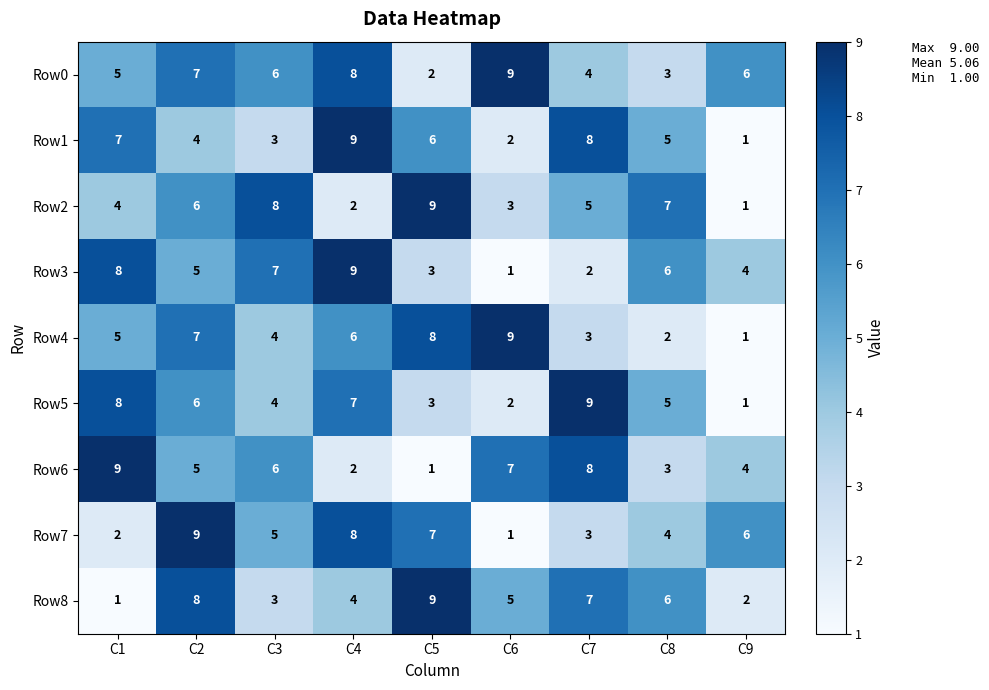

What is the maximum value shown in the chart?

9